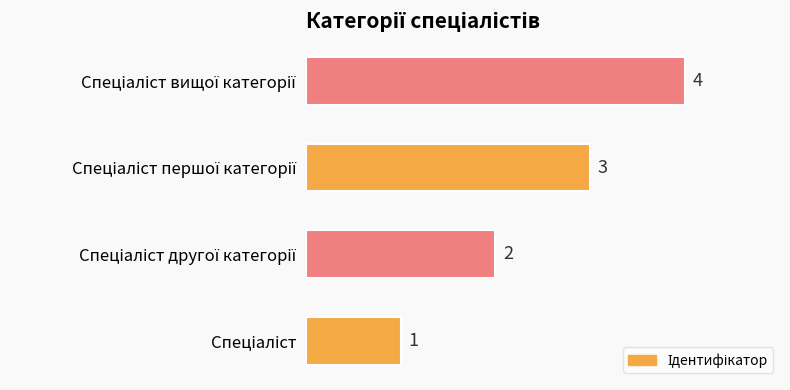

What is the sum of all values?

10